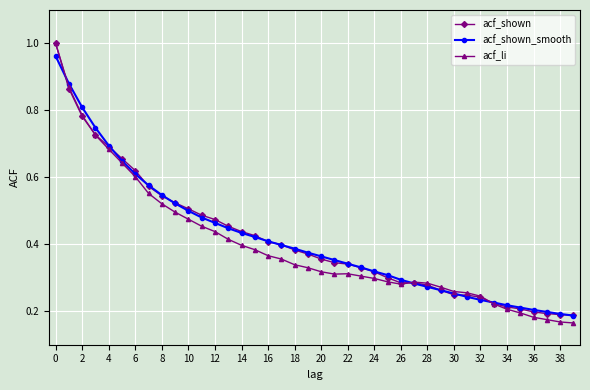

What is the sum of all acf_shown_smooth values?

16.6